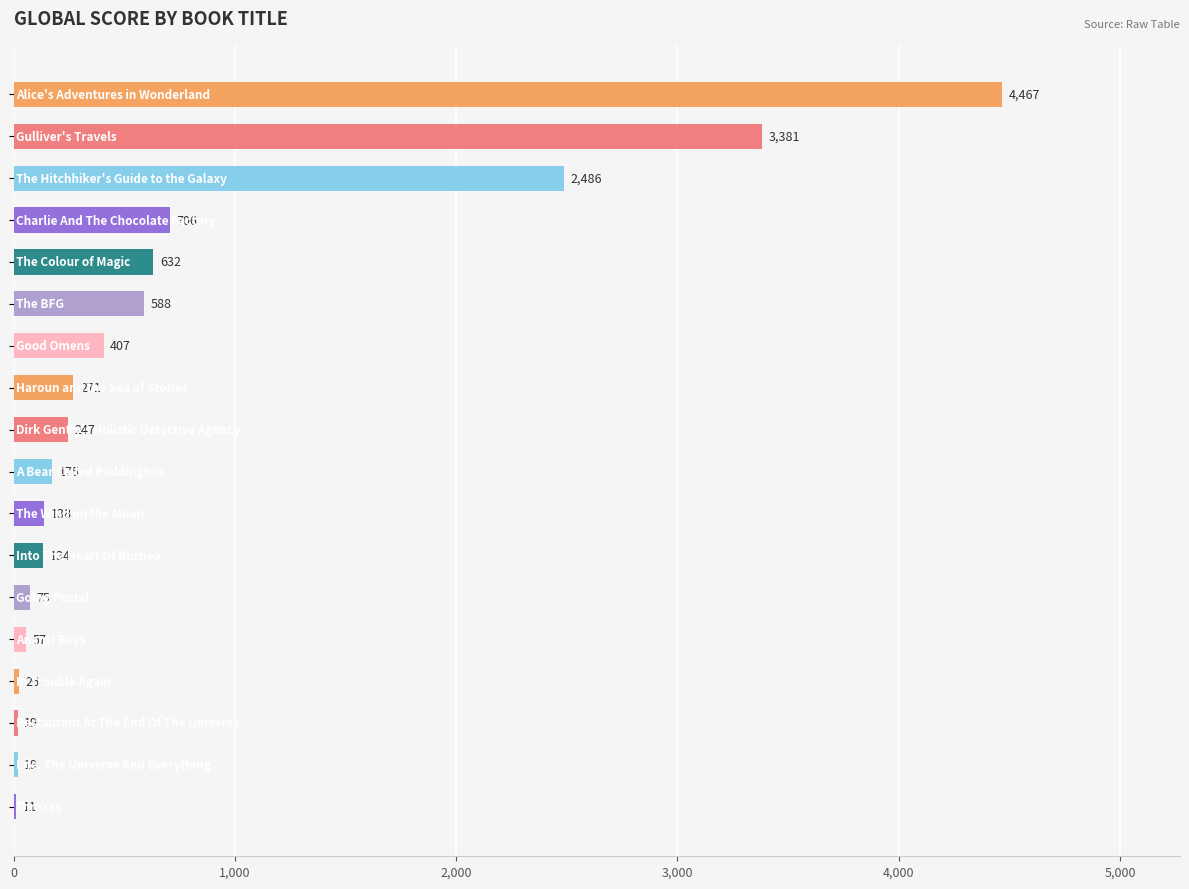

What is the maximum value shown in the chart?

4467